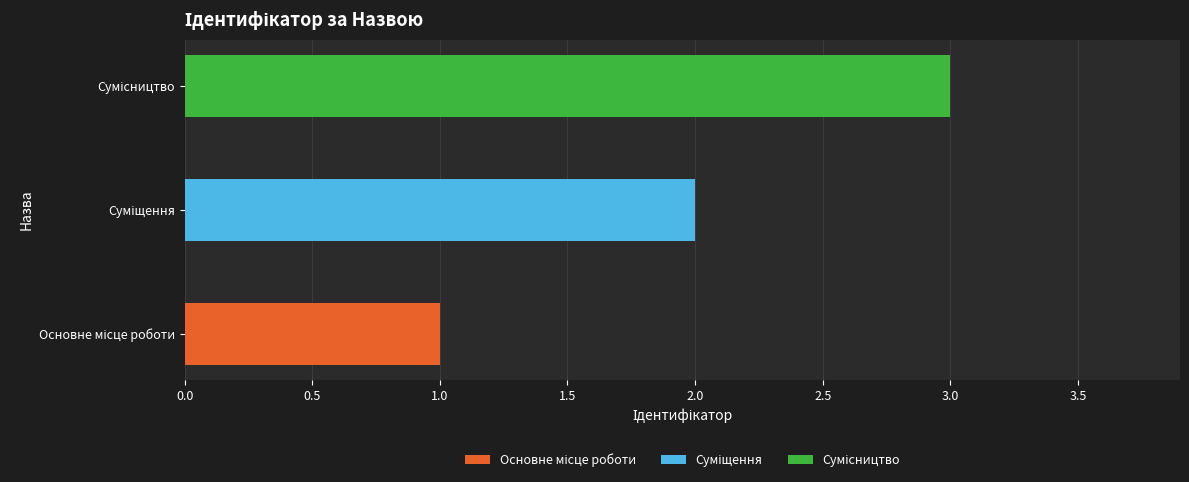

What is the value of the 3rd bar from the left?

3